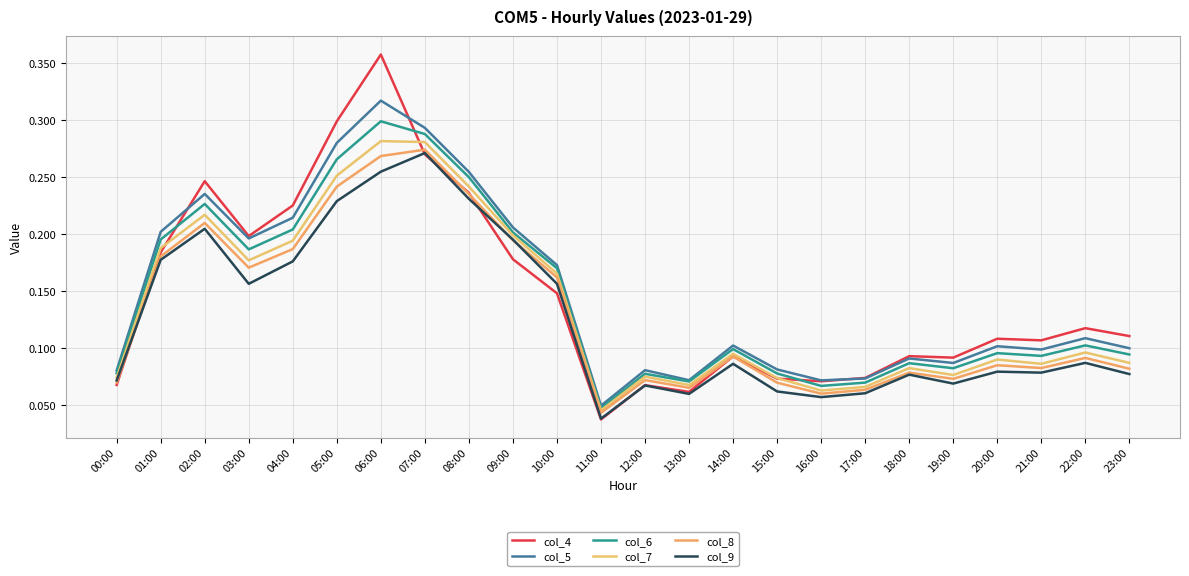

The col_4 series shows 0.1 at 23:00. True or false?

True